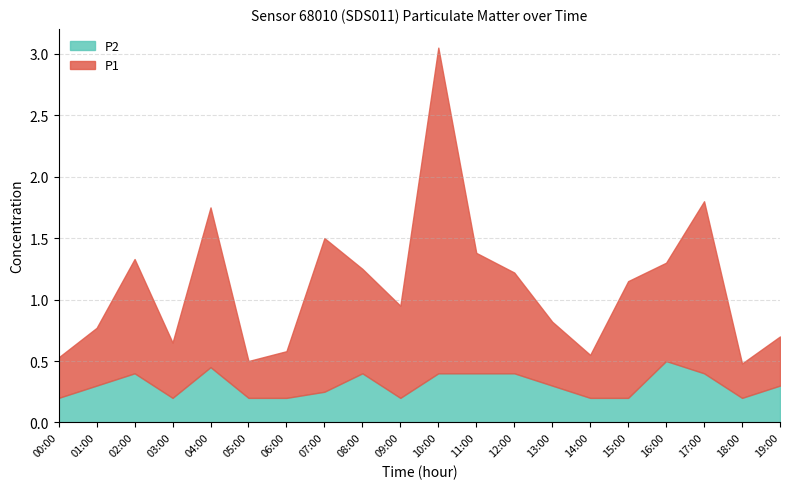

Is it true that P2 equals 0.7 at 16:00?

False